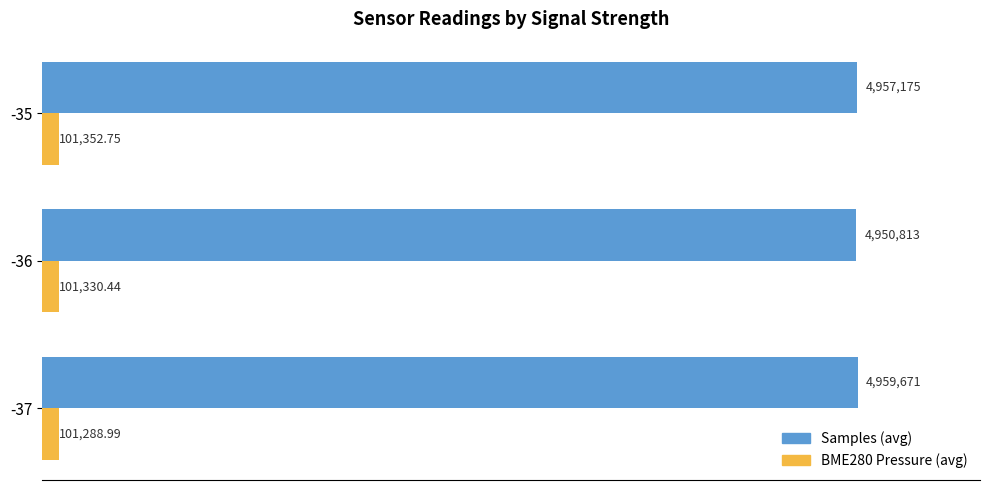

What are all the series names shown in the legend?

Samples (avg), BME280 Pressure (avg)